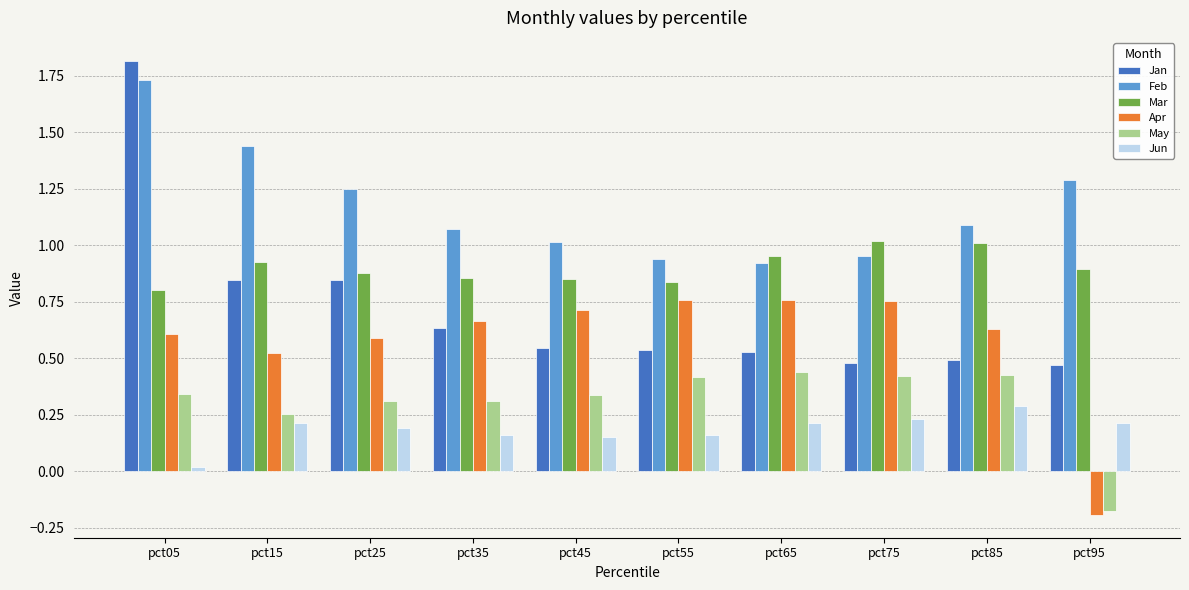

How many bars are there in total?

60